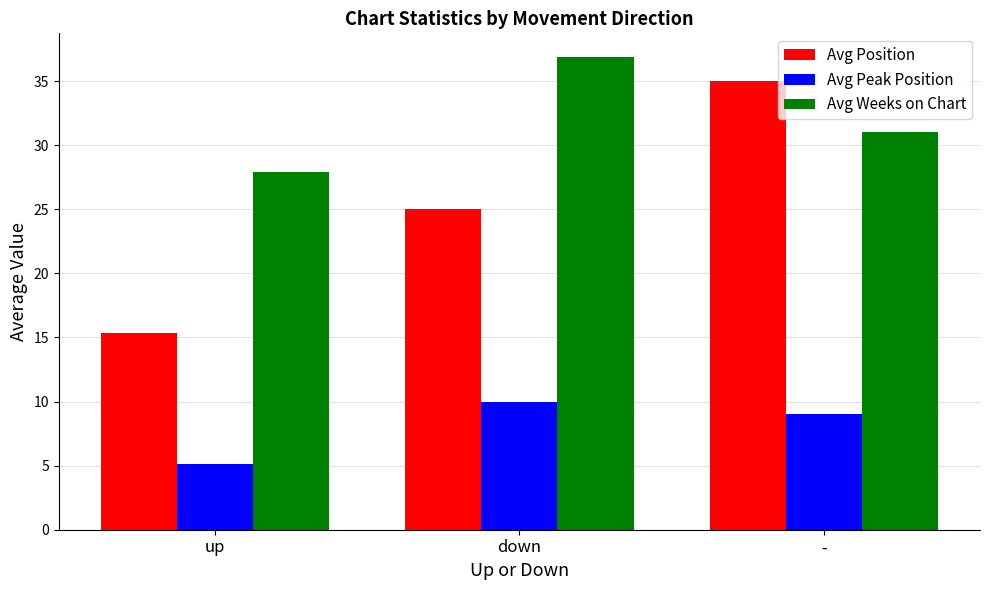

Rank the series at down from lowest to highest value.

Avg Peak Position, Avg Position, Avg Weeks on Chart